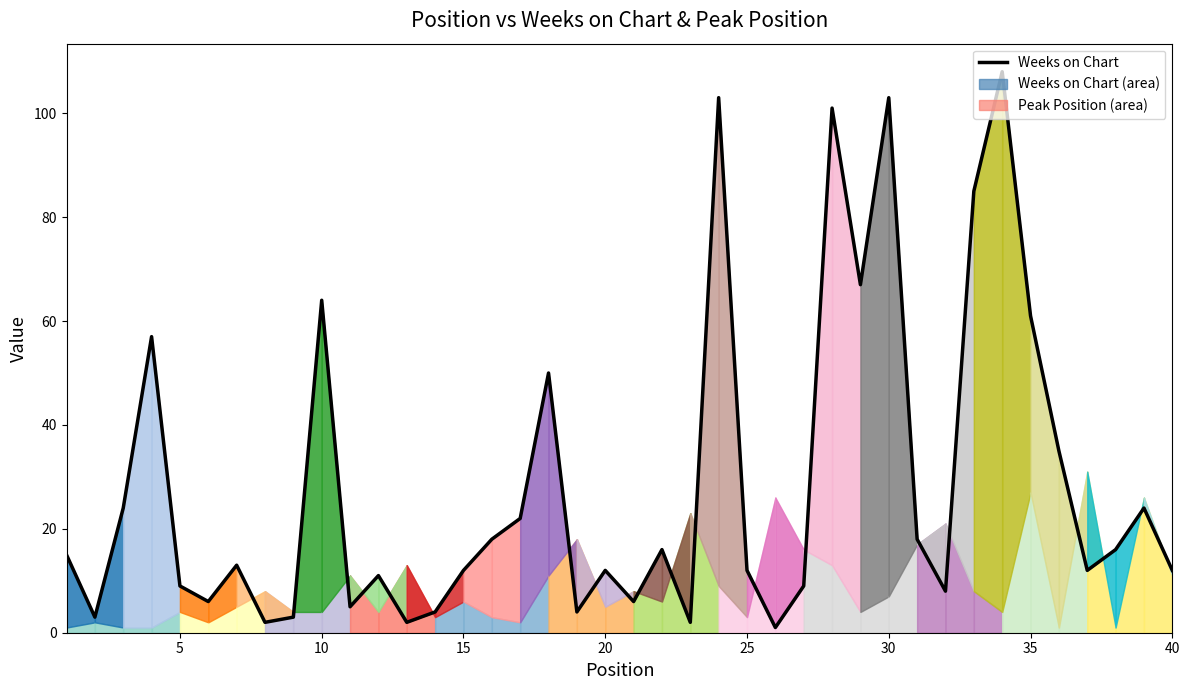

The Weeks on Chart series shows 12 at 20. True or false?

True